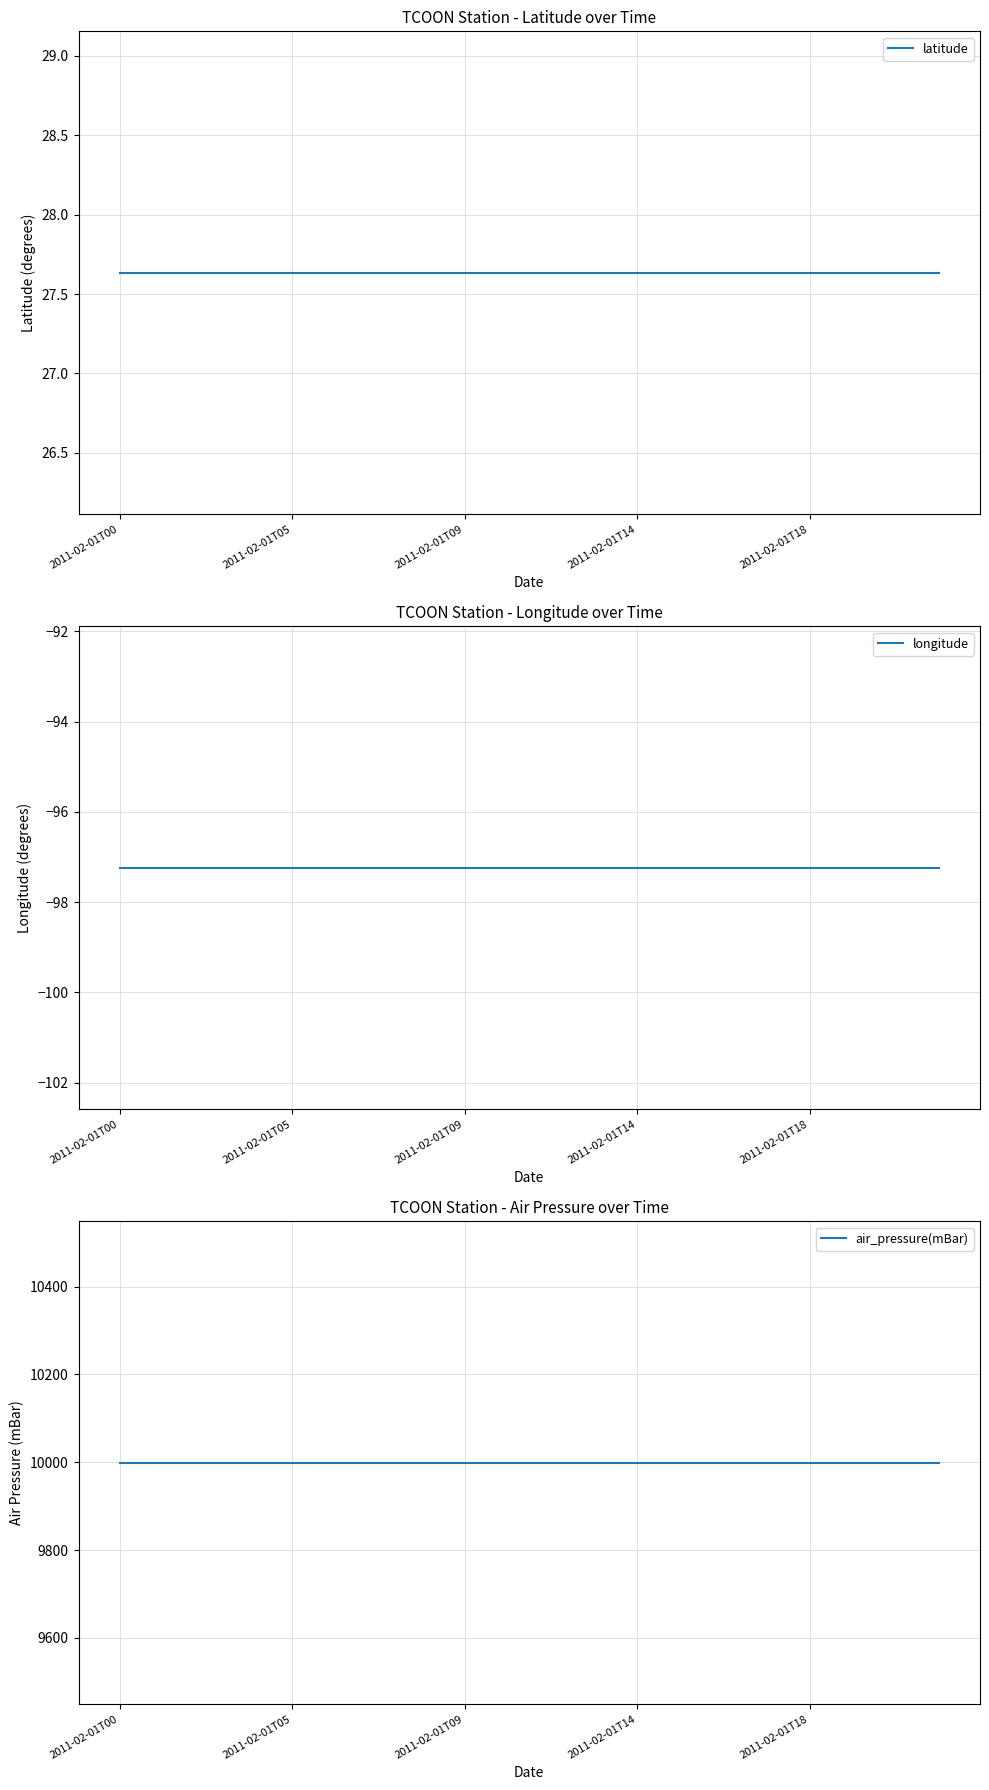

The value of air_pressure(mBar) at 15 is 9999.0. True or false?

True